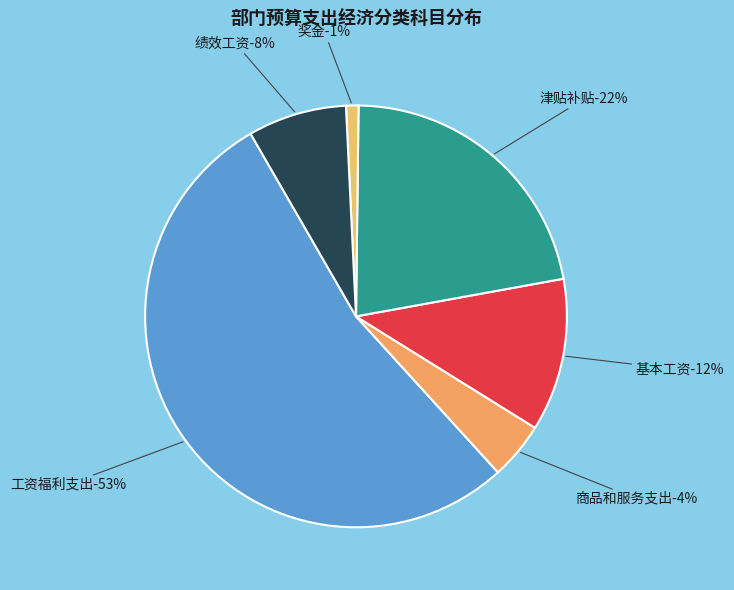

Which category has the biggest portion of the pie?

工资福利支出